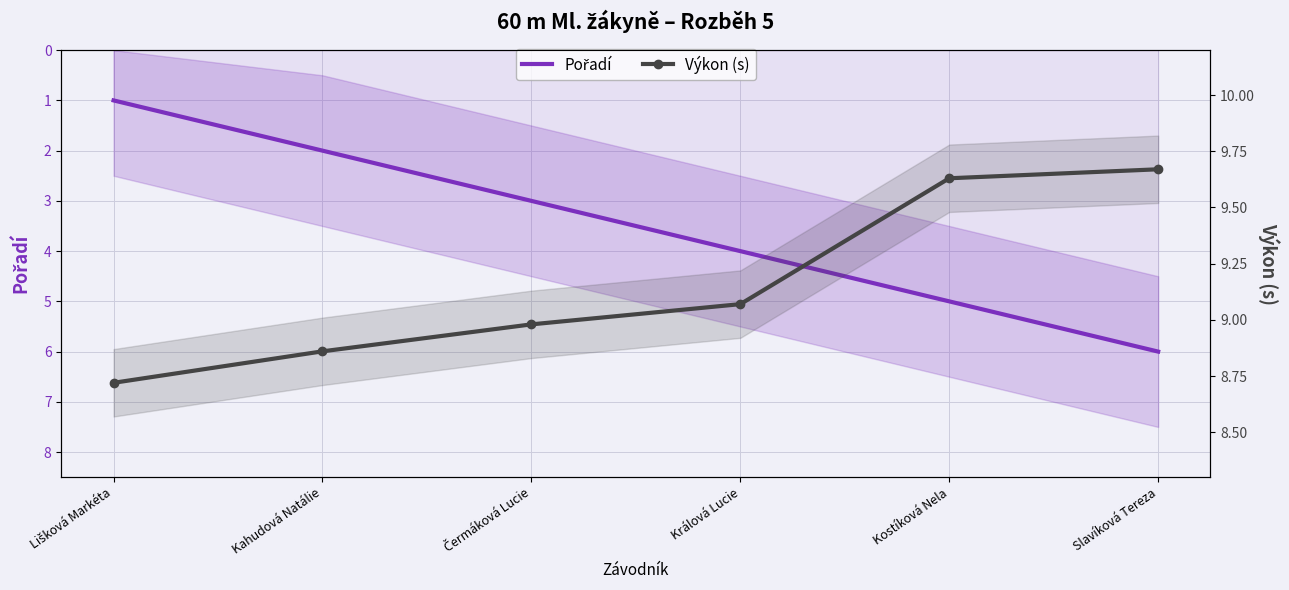

What is the sum of the Pořadí values at Čermáková Lucie and Kahudová Natálie?

5.0